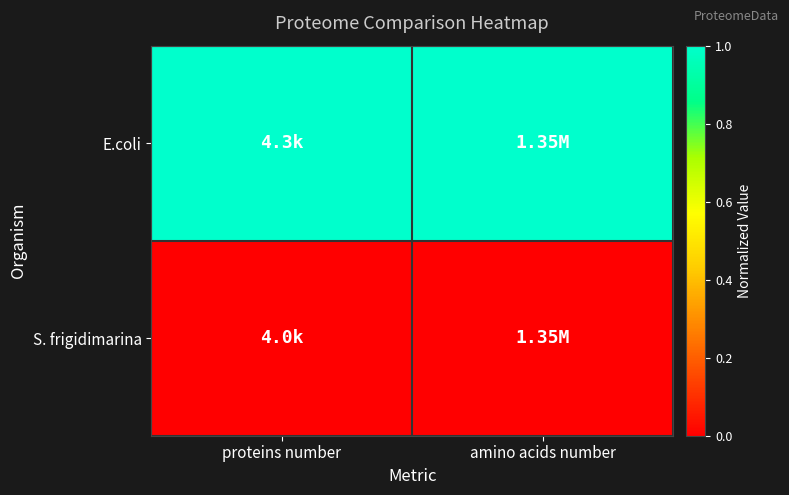

Which series has the largest total across all categories?

E.coli